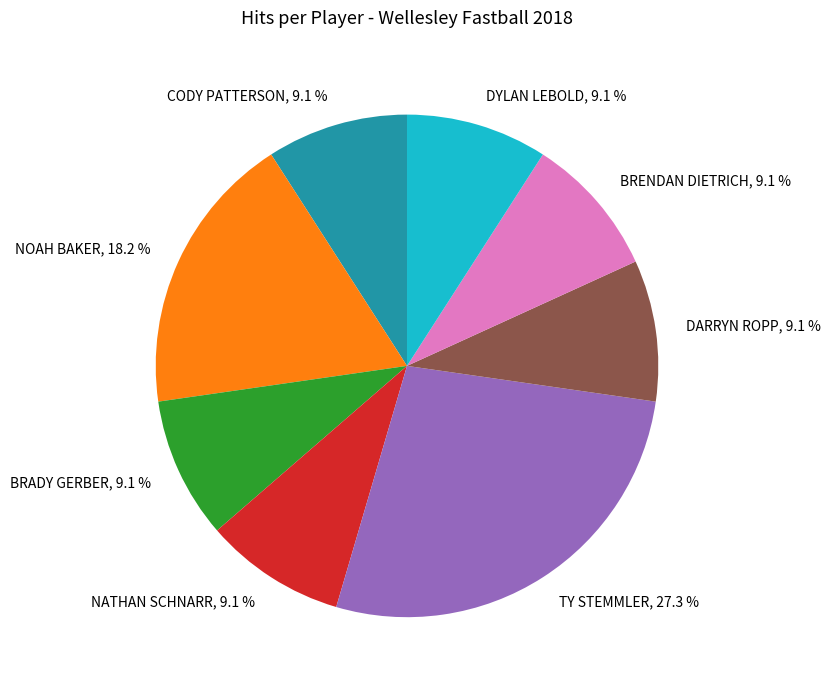

Is there a majority slice in this chart?

No